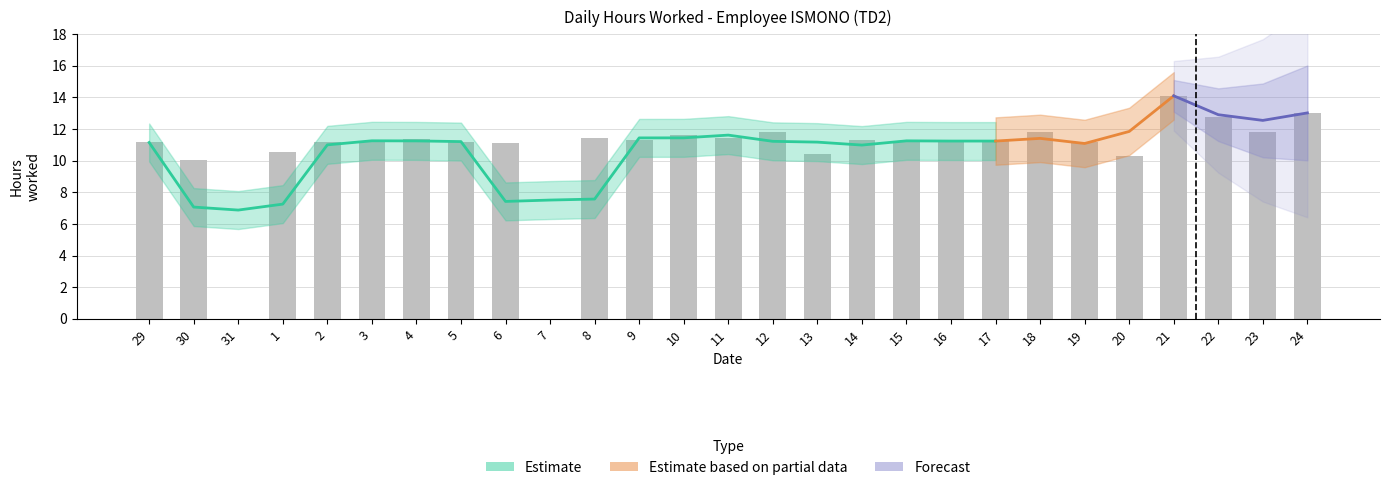

The chart shows a value of 7.2 at 29. True or false?

False